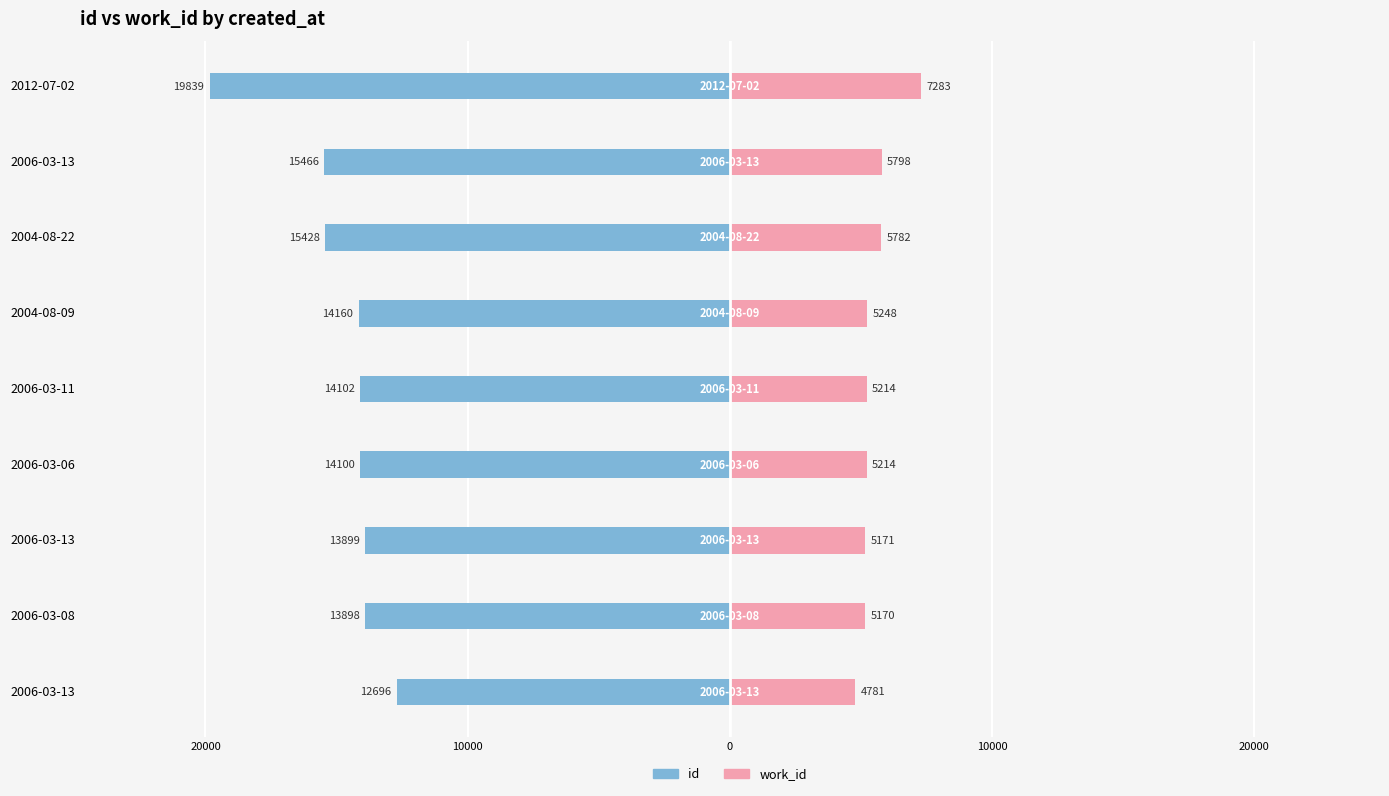

How many bars are there in each group?

2